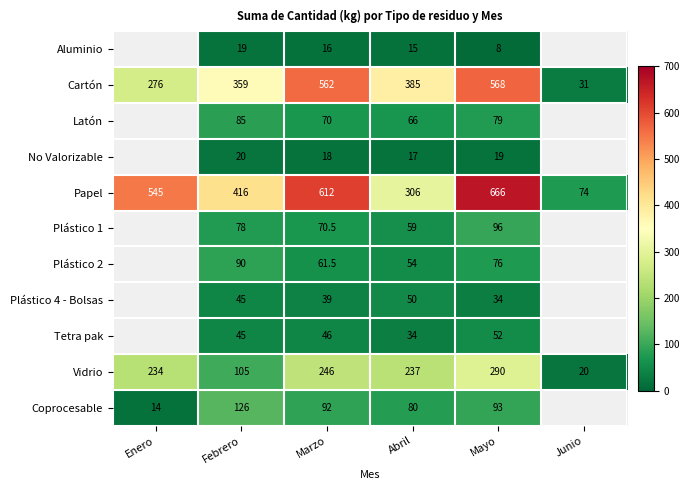

What is the total value across all series at Marzo?

1833.0